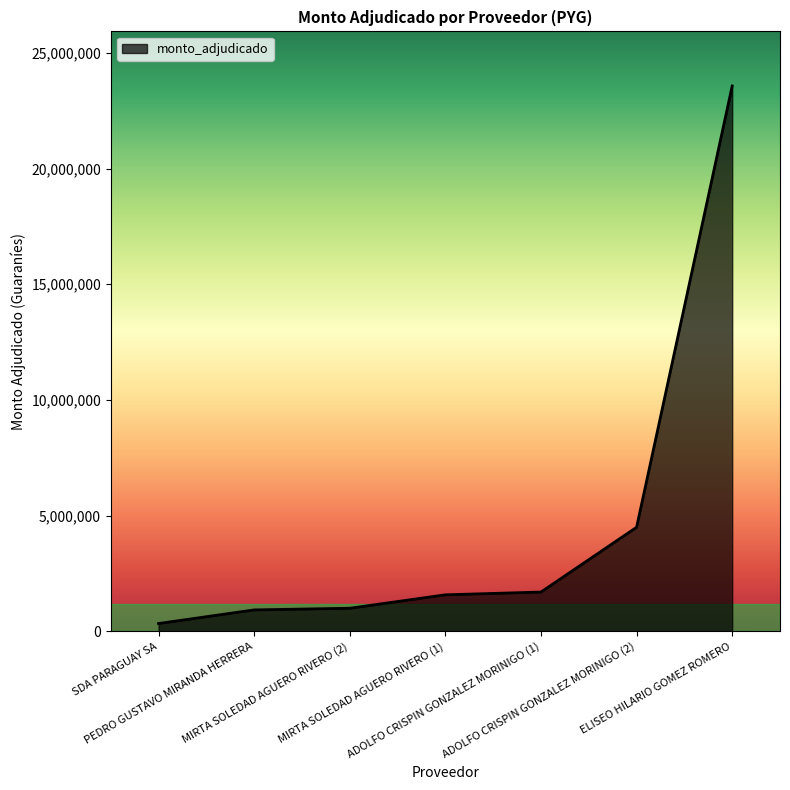

What is the maximum value shown in the chart?

23570000